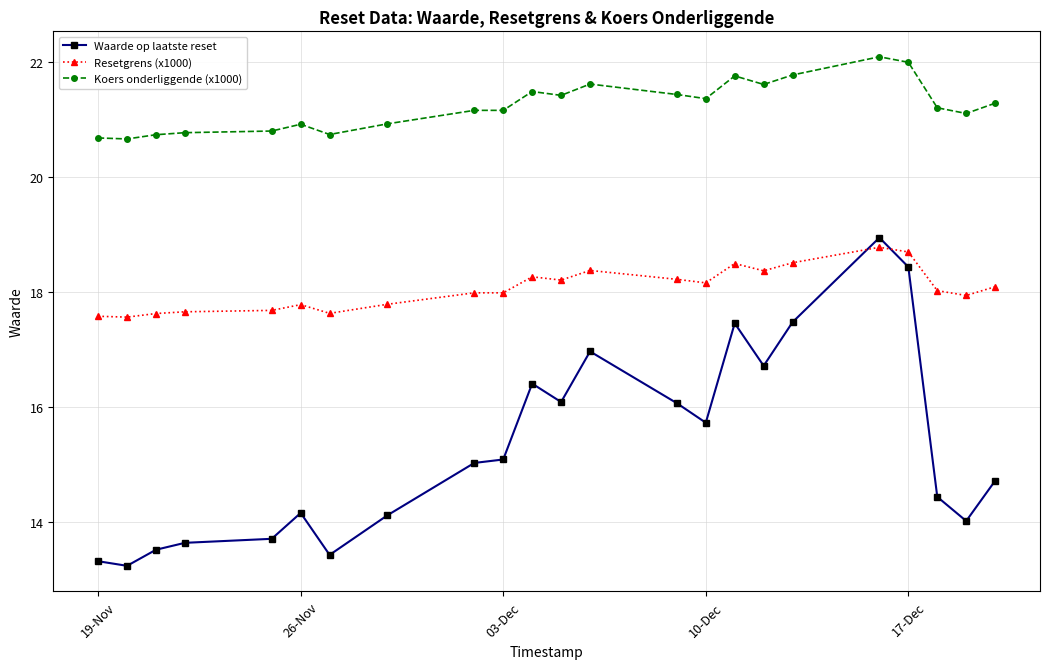

True or false: Resetgrens (x1000) and Koers onderliggende (x1000) cross at least once.

False